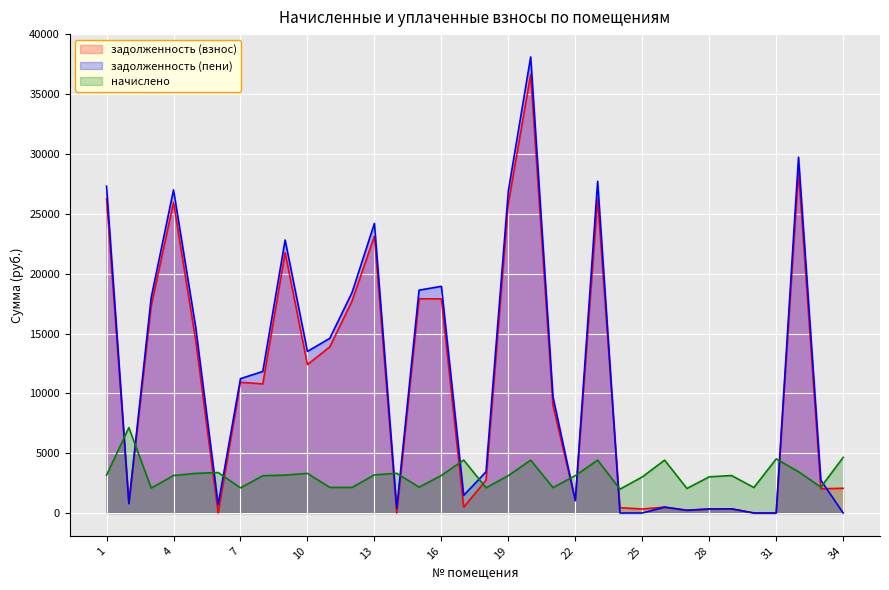

What is the difference between the second highest and minimum values in the начислено series?

2656.8